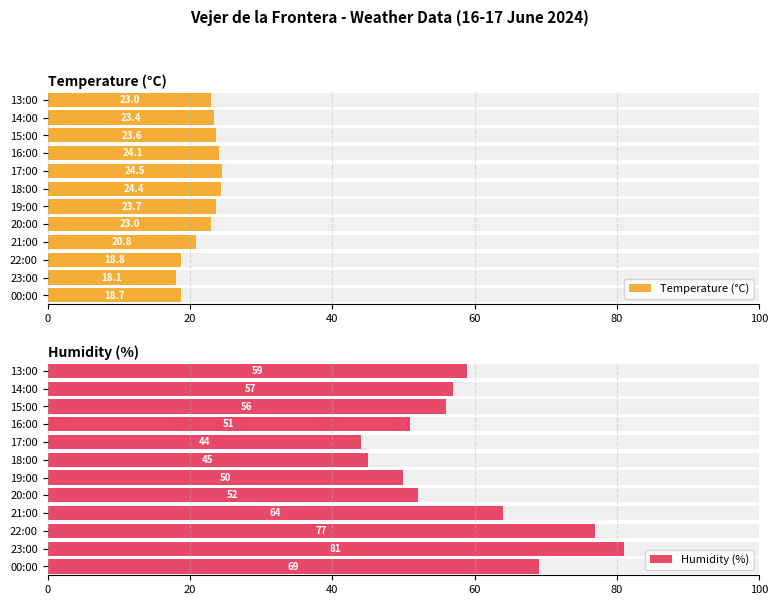

What is the value of the Temperature (°C) bar at the 11th from the left?

23.4